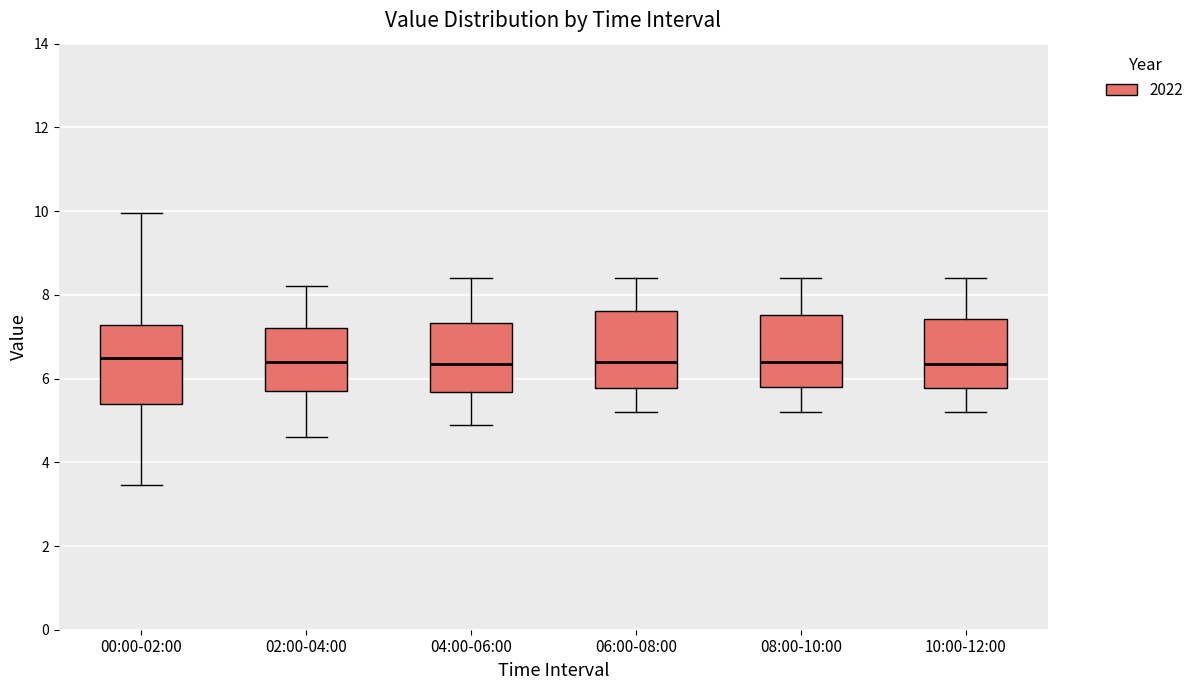

Reading left to right, read every box against the y-axis: the position of its median line, the range the box covers, and the ends of its whiskers. The values are not printed on the chart, so give them approximately, as read against the axis.

00:00-02:00: median 6.4, box 5.4 to 7.2, whiskers 3.4 to 10.0
02:00-04:00: median 6.4, box 5.8 to 7.2, whiskers 4.6 to 8.2
04:00-06:00: median 6.4, box 5.6 to 7.4, whiskers 5.0 to 8.4
06:00-08:00: median 6.4, box 5.8 to 7.6, whiskers 5.2 to 8.4
08:00-10:00: median 6.4, box 5.8 to 7.6, whiskers 5.2 to 8.4
10:00-12:00: median 6.4, box 5.8 to 7.4, whiskers 5.2 to 8.4